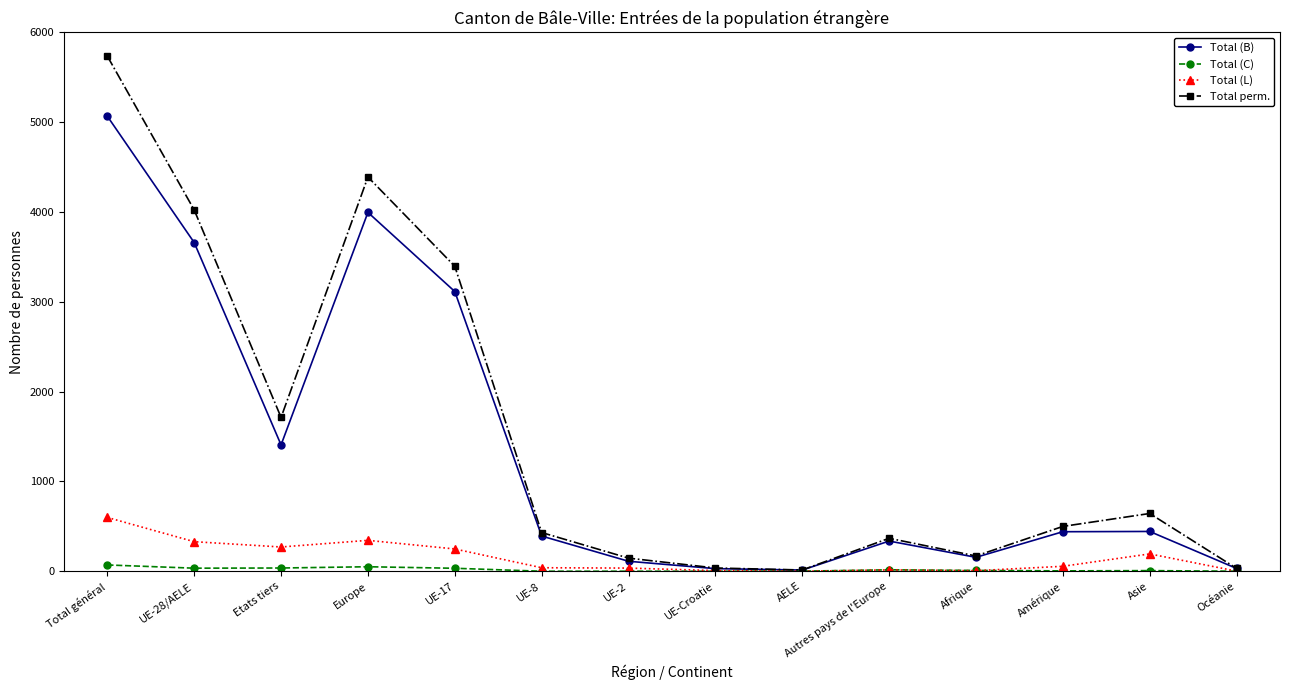

Is this an area chart (filled region under the line)?

No